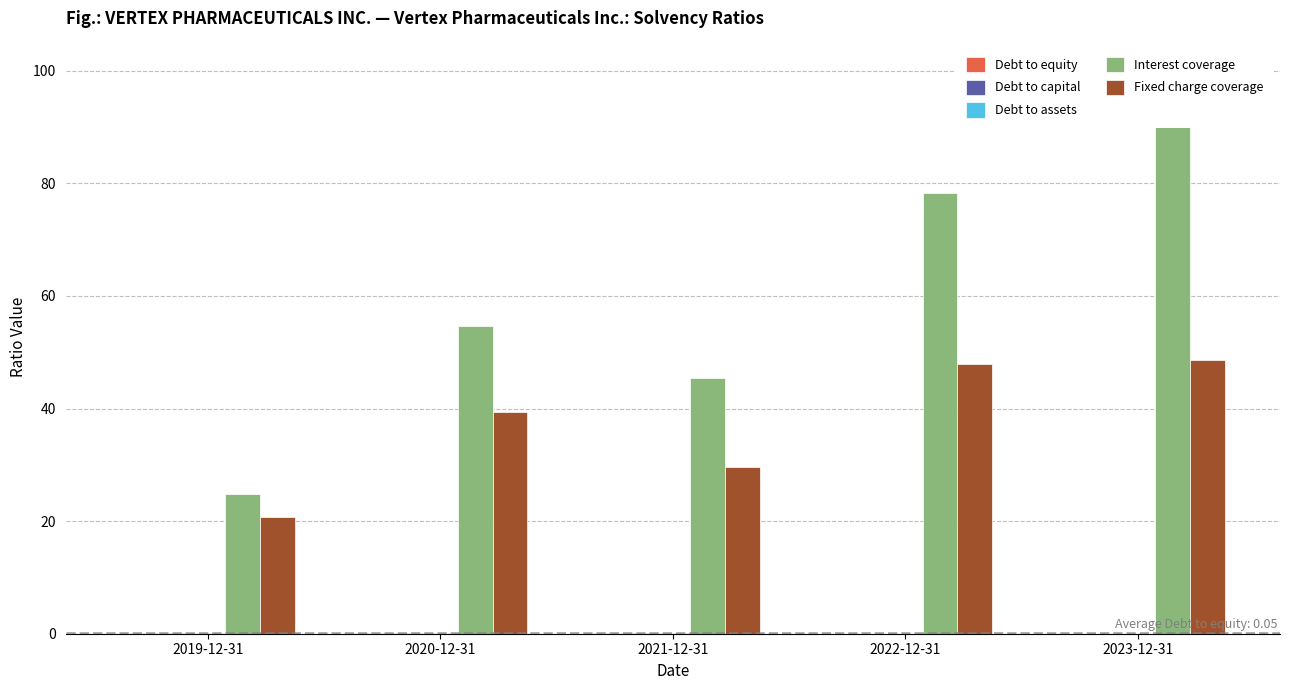

Which series has the widest spread of values?

Interest coverage